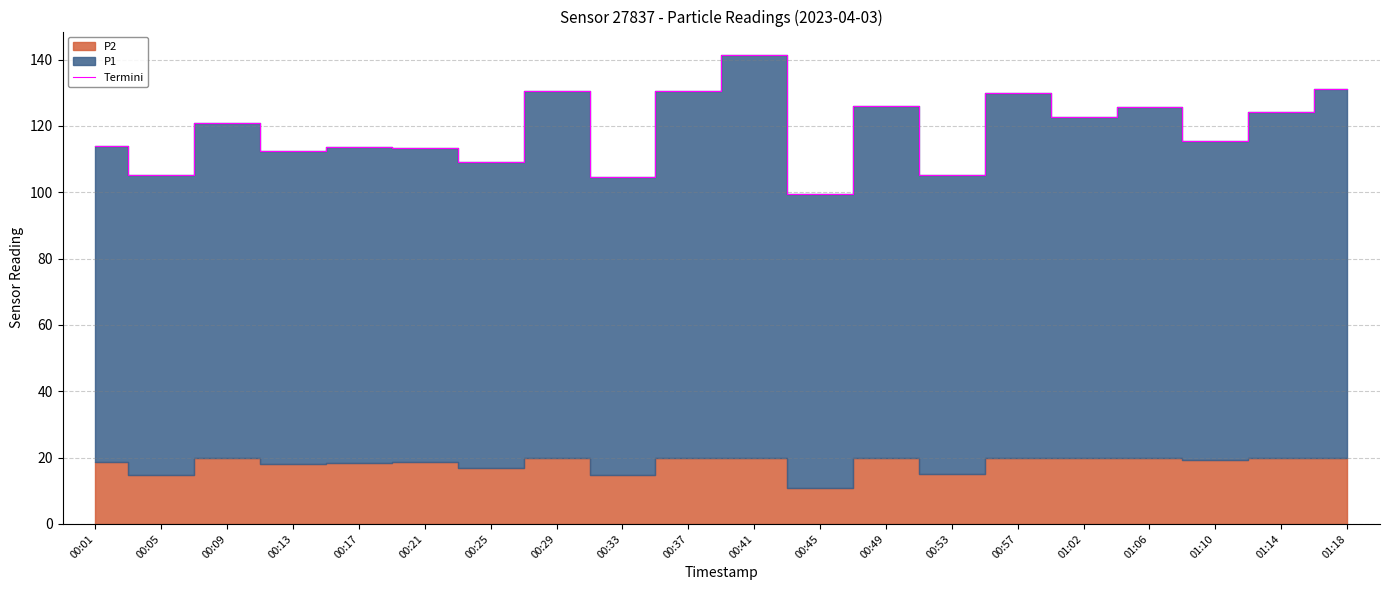

Count the number of values greater than 120.

10